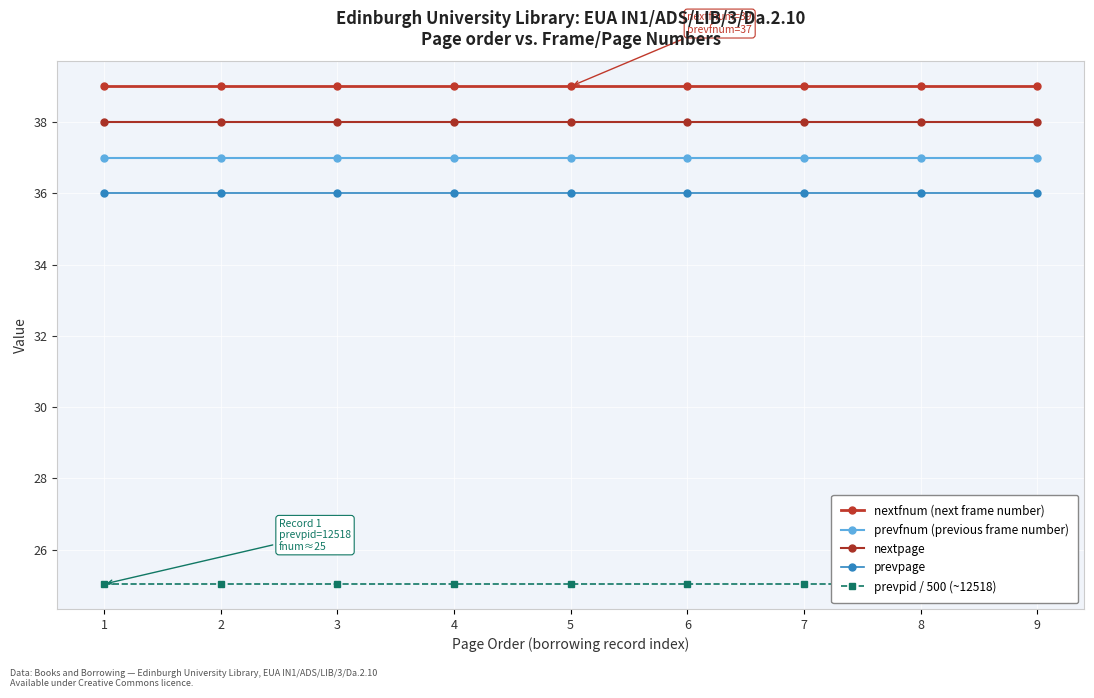

The value of prevpage at 1 is 7.3. True or false?

False